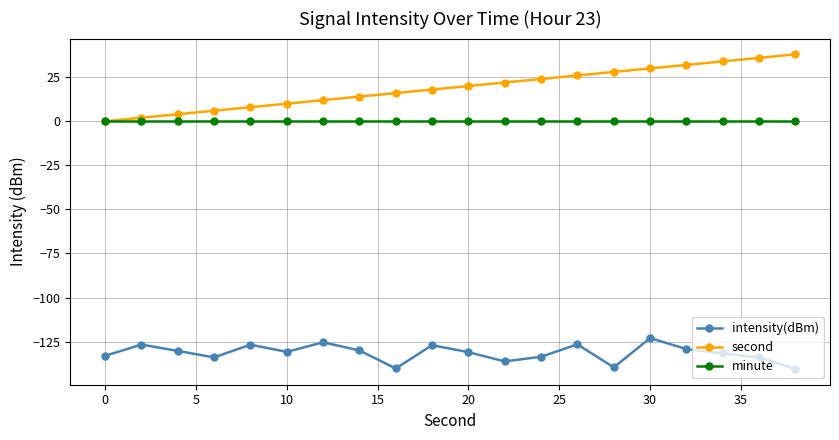

What is the sum of all second values?

380.0